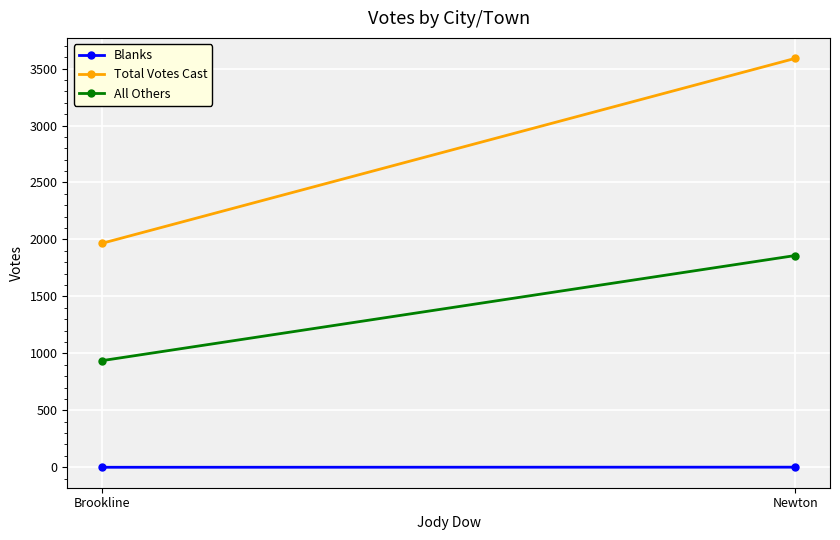

At how many categories does at least one series exceed 1470?

2